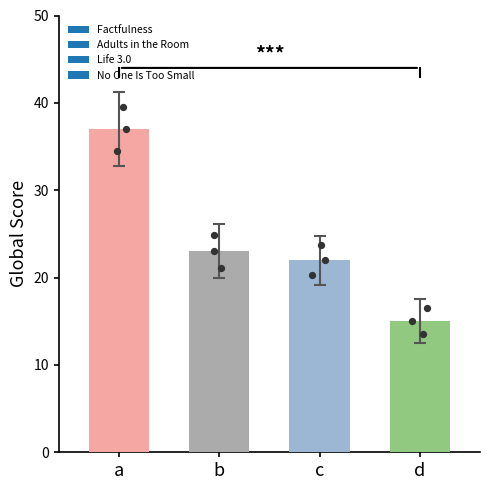

What is the change in value from a to c?

-15